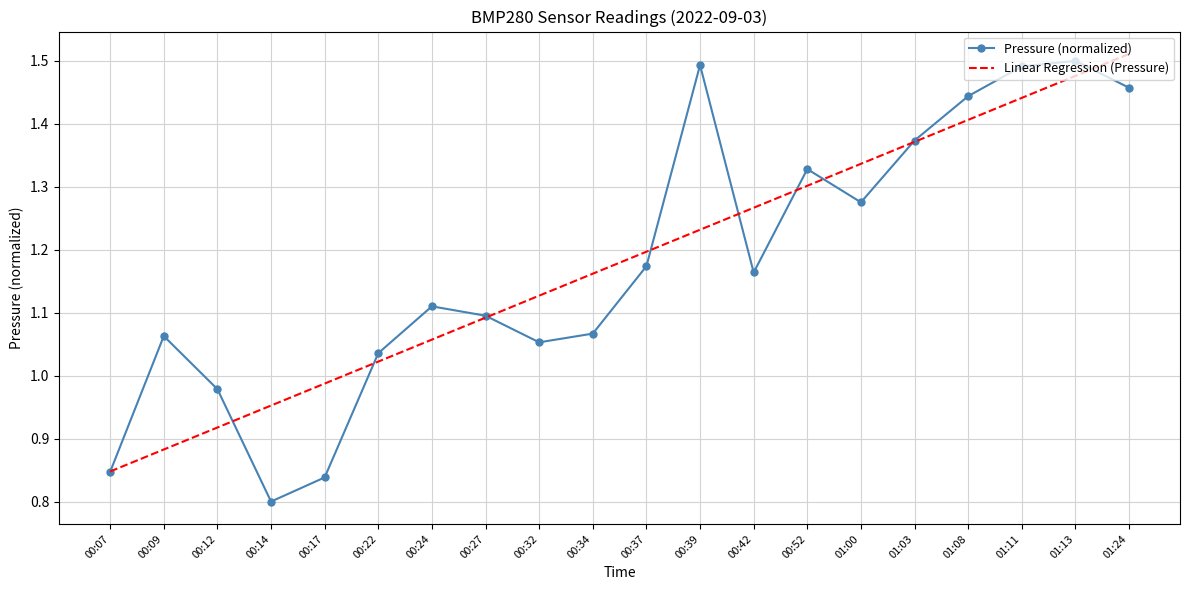

After their last crossing, which series has the higher values: Linear Regression (Pressure) or Pressure (normalized)?

Linear Regression (Pressure)